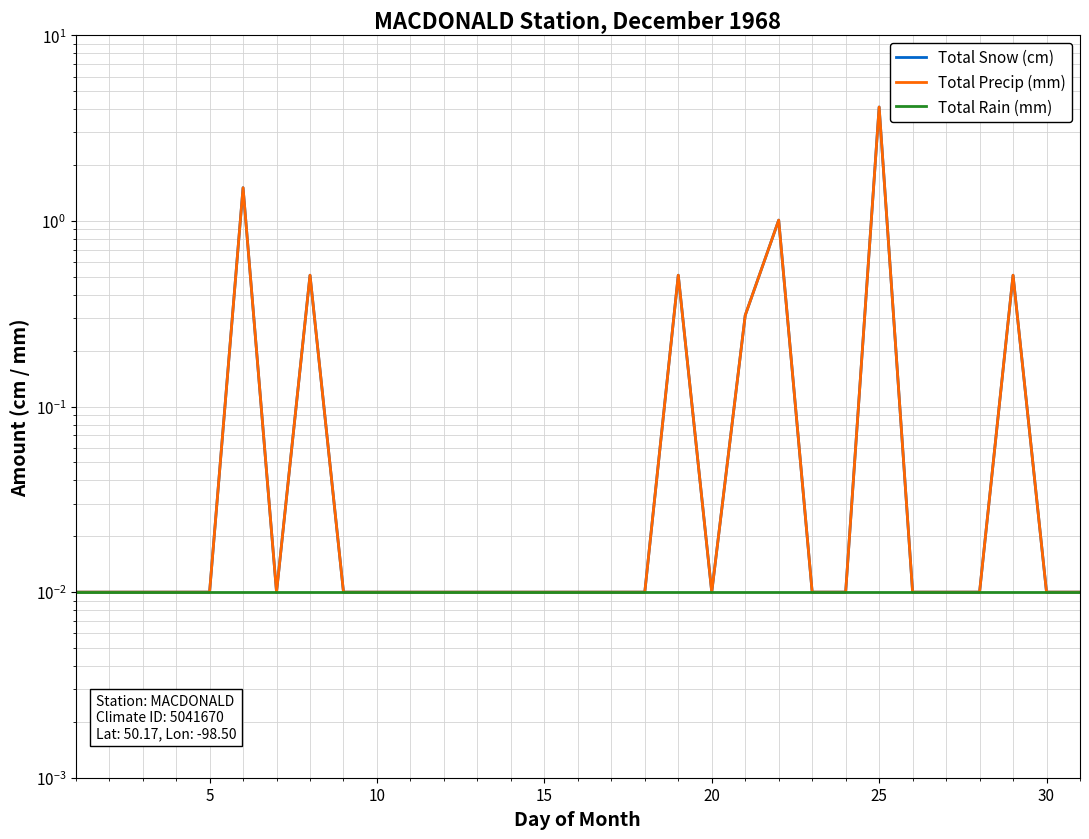

At which category does Total Snow (cm) reach its first local peak?

25